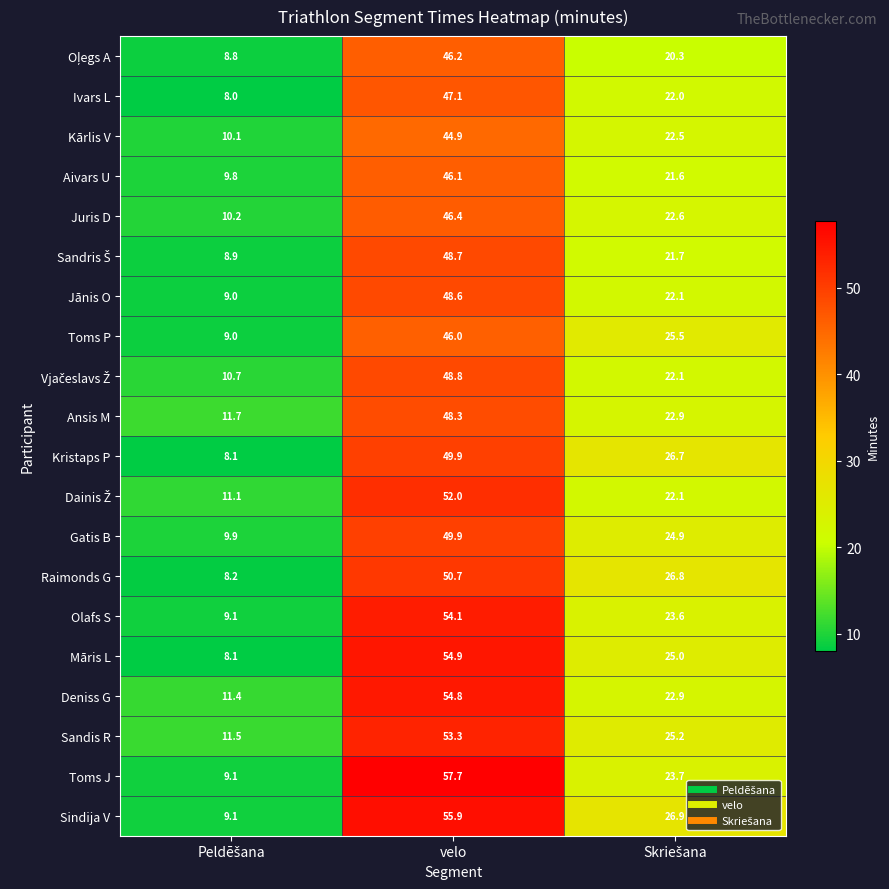

What is the maximum value shown in the chart?

57.7